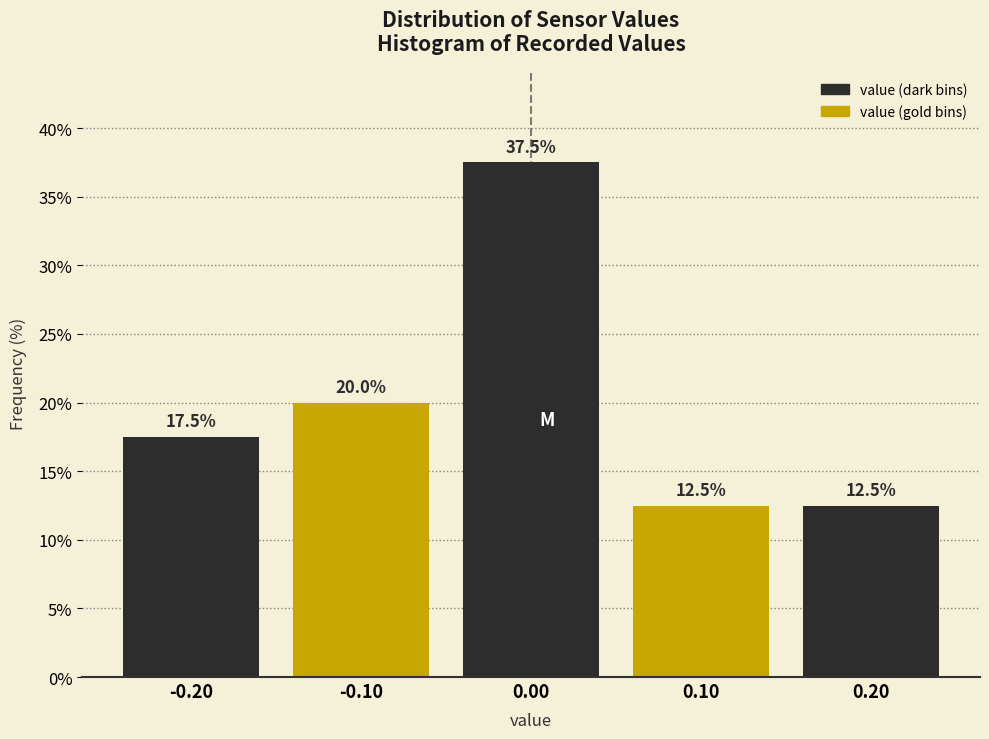

Which range on the x-axis has the tallest bar?

-0.05 to 0.05